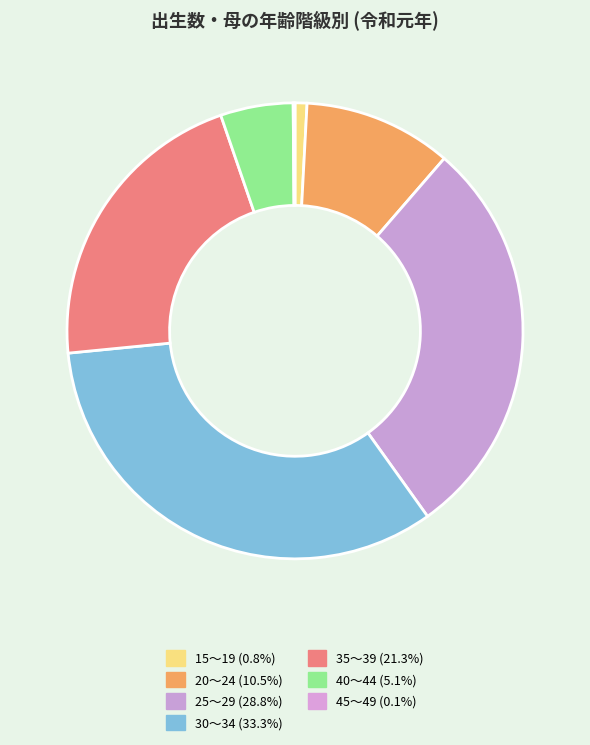

Which category has the biggest portion of the pie?

30～34